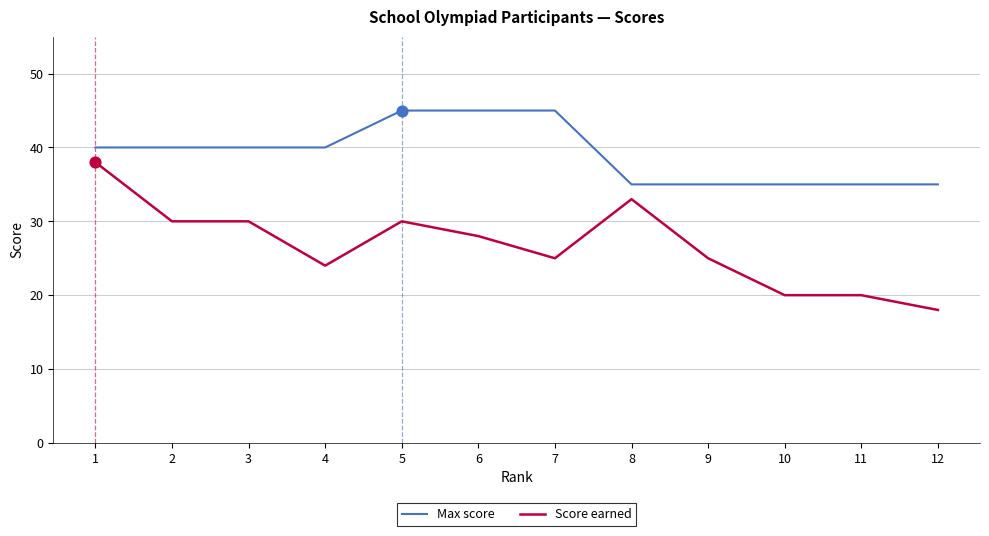

Which series has the widest spread of values?

Score earned